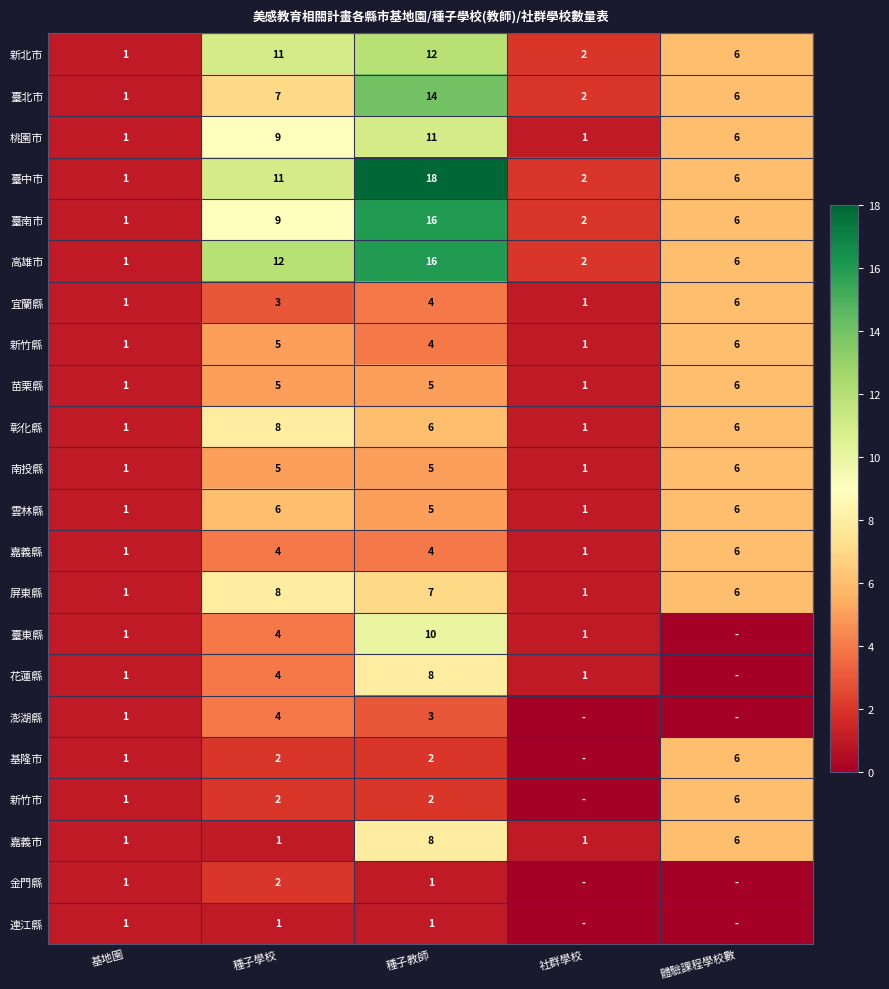

At which category is the sum across all series the highest?

種子教師